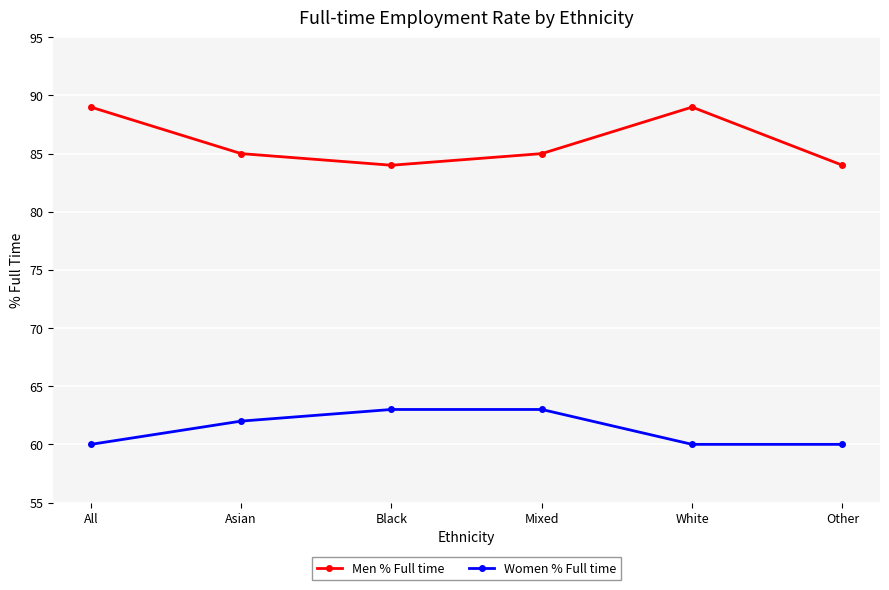

The Men % Full time series shows 148 at White. True or false?

False